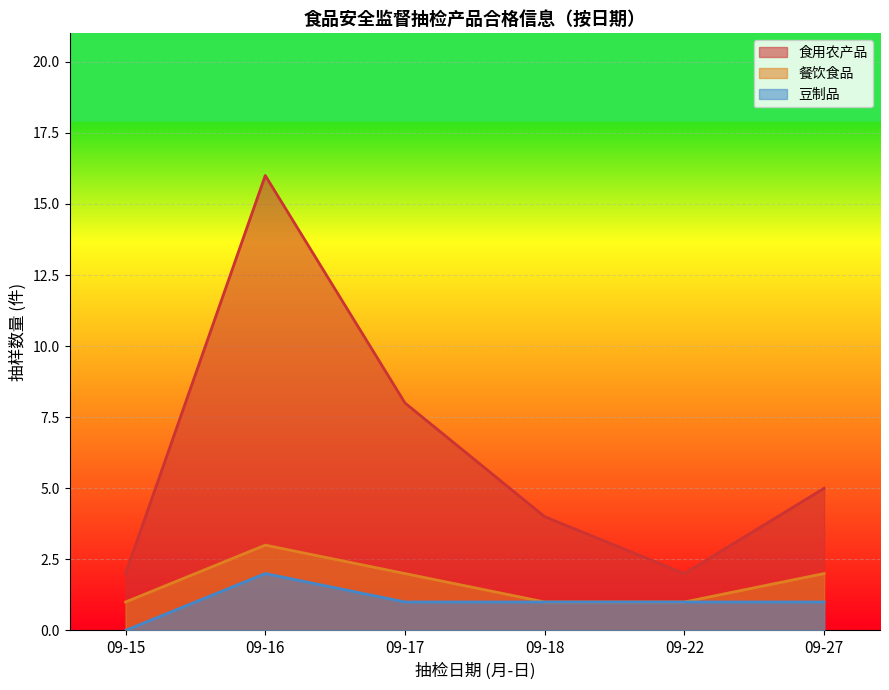

At which category does the chart reach its minimum across all series?

09-15